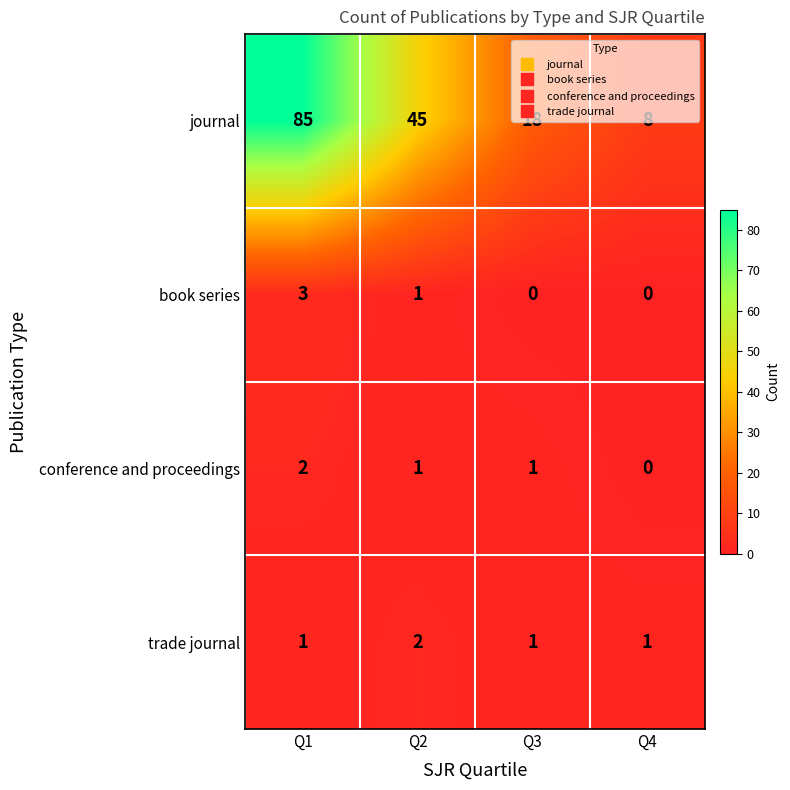

What is the sum of all conference and proceedings values?

4